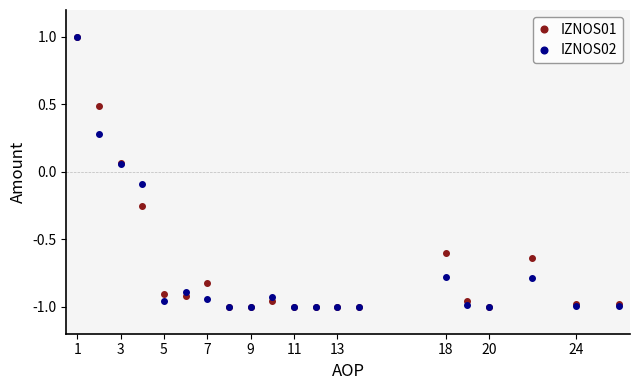

Does the chart have visible grid lines?

No